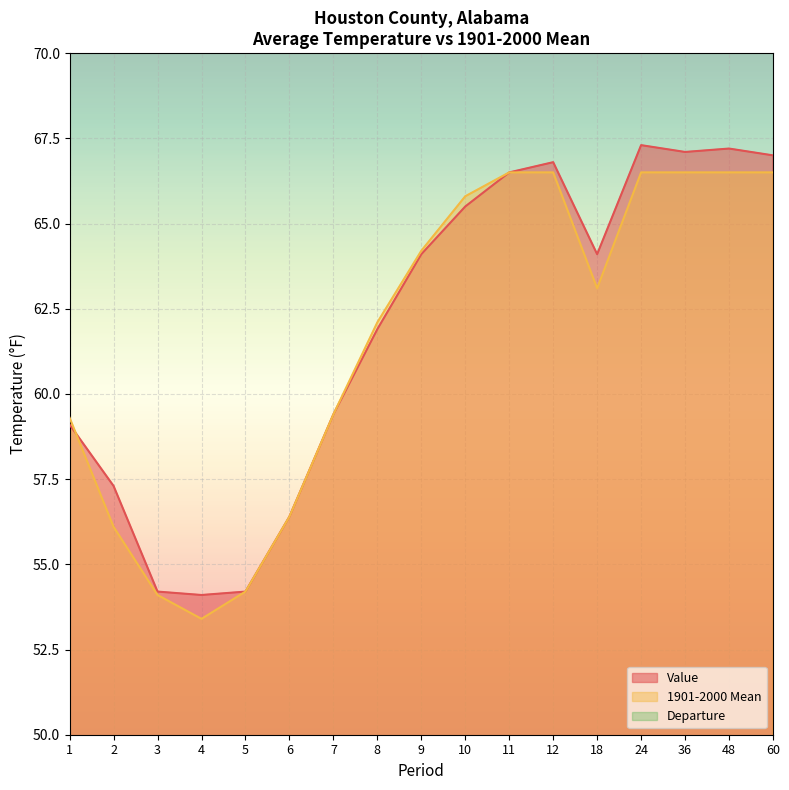

How many data points in 1901-2000 Mean are above 63?

9